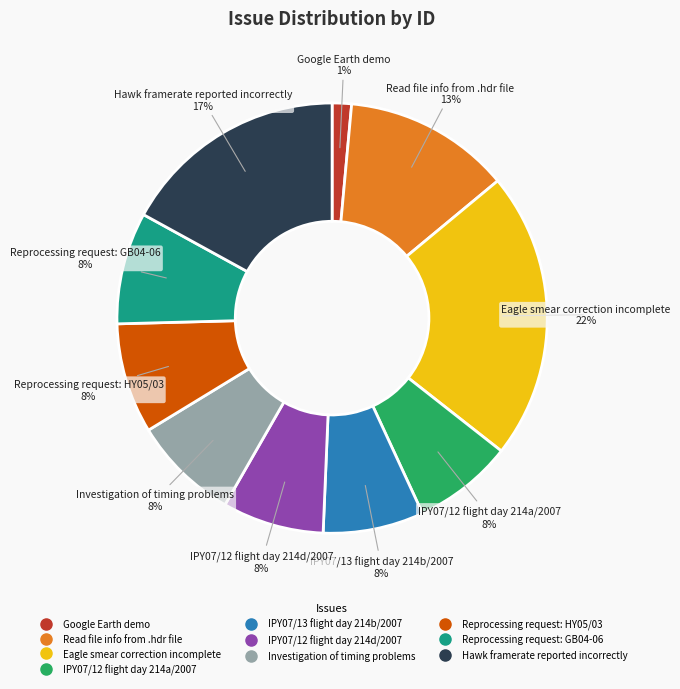

To the nearest percent, what percentage of the pie is Investigation of timing problems?

8%